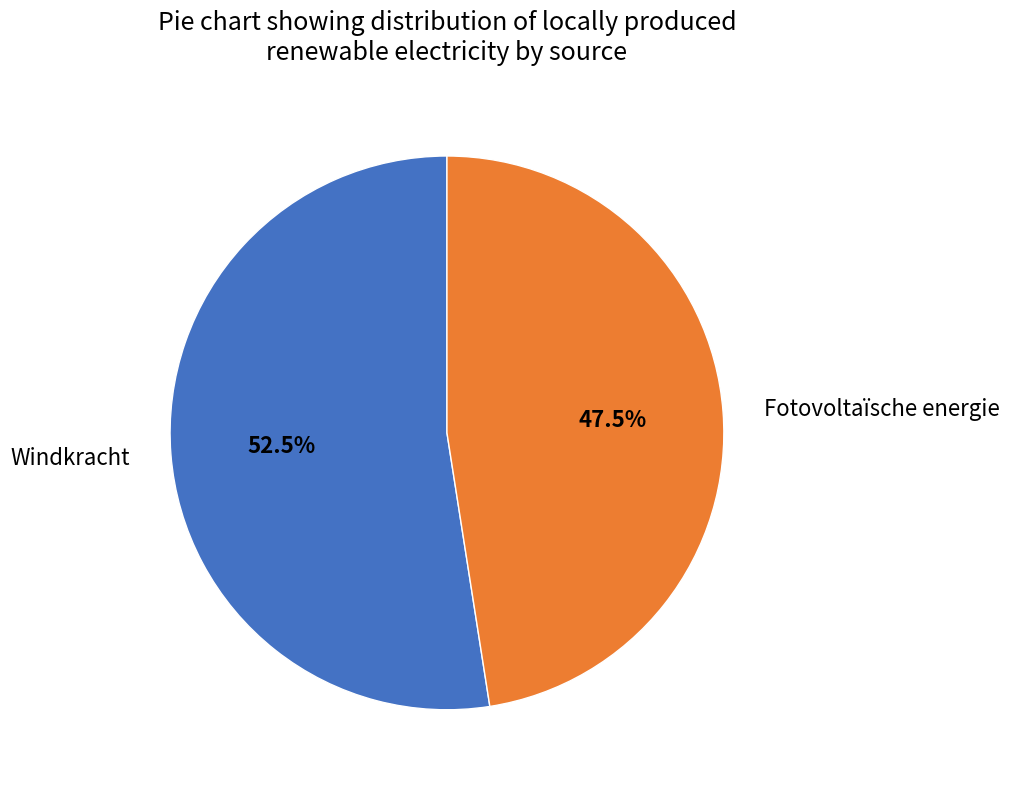

Is there any slice that represents more than half of the pie?

Yes